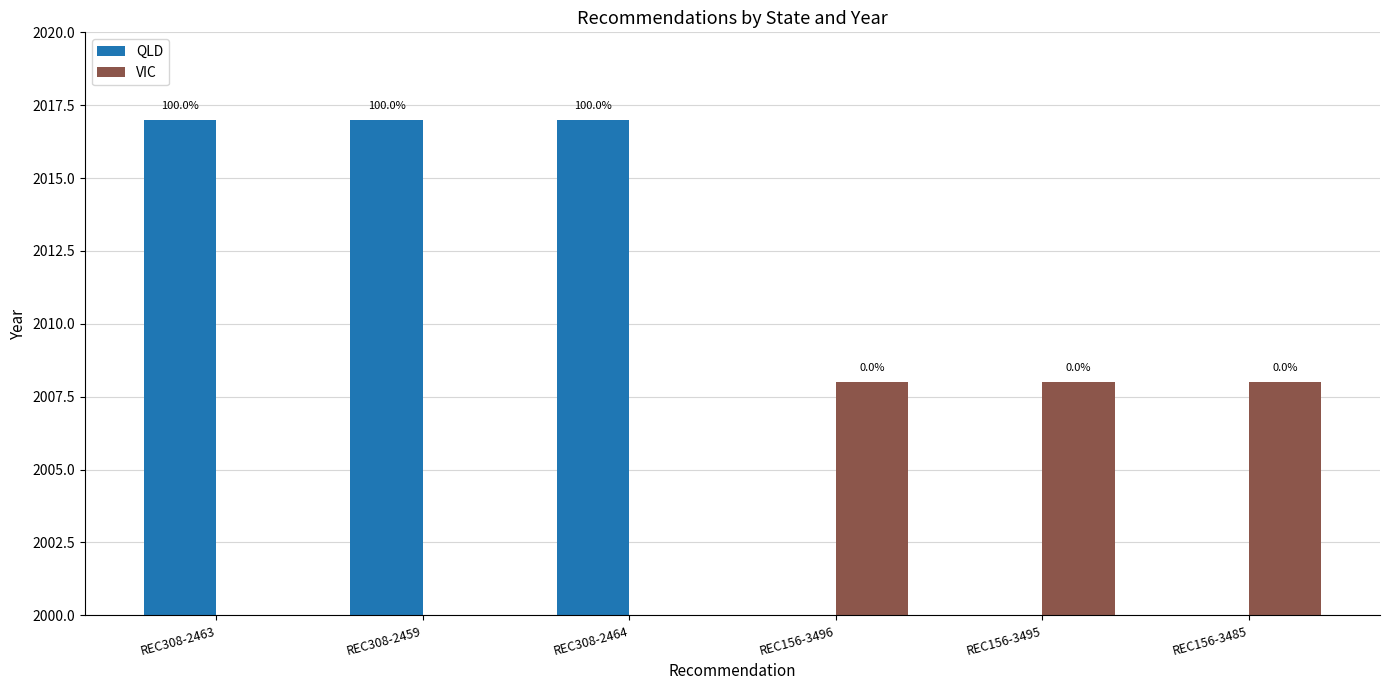

Read the QLD value at REC308-2464.

2017